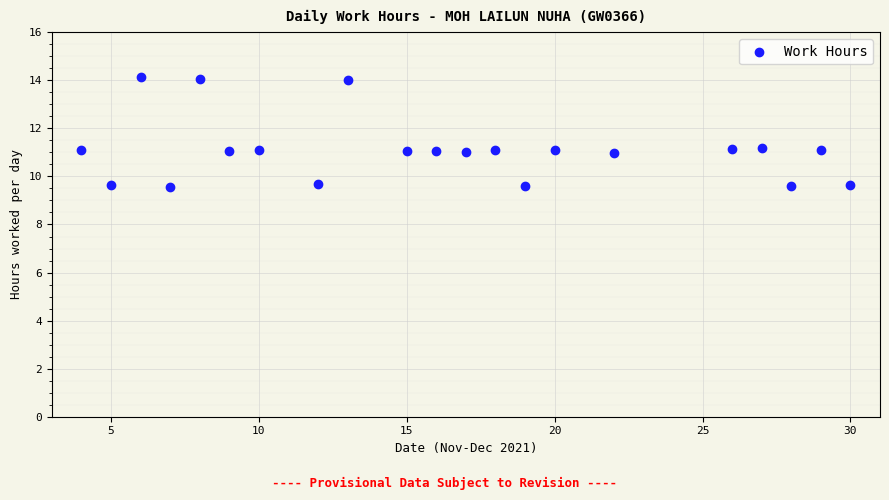

What is the range of Y values (max minus min)?

4.6